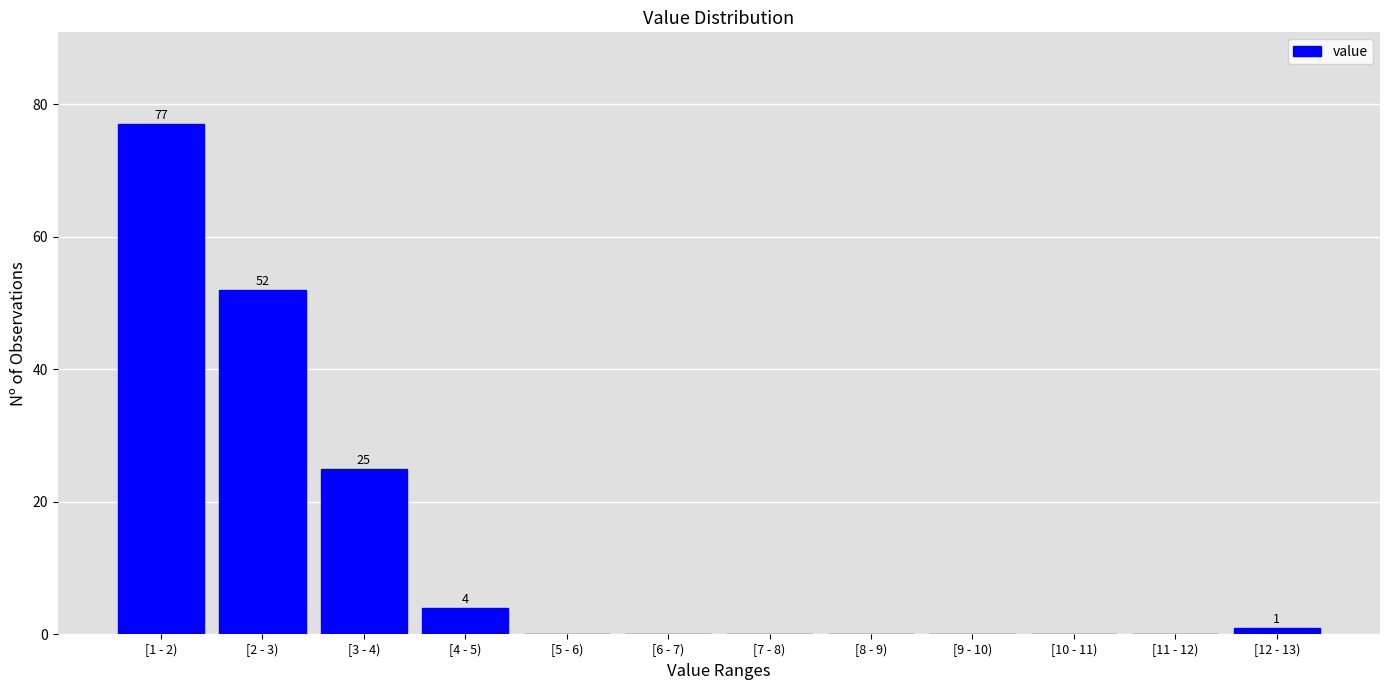

Reading left to right, extract all data points from this chart.

[1 - 2)=77	[2 - 3)=52	[3 - 4)=25	[4 - 5)=4	[5 - 6)=0	[6 - 7)=0	[7 - 8)=0	[8 - 9)=0	[9 - 10)=0	[10 - 11)=0	[11 - 12)=0	[12 - 13)=1